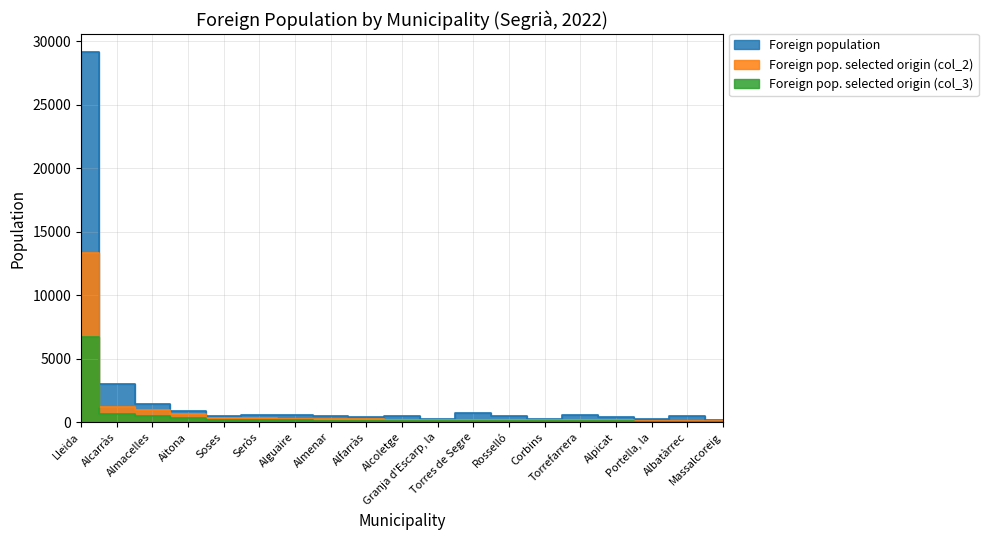

True or false: Foreign pop. selected origin (col_2) and Foreign population intersect in this chart.

False